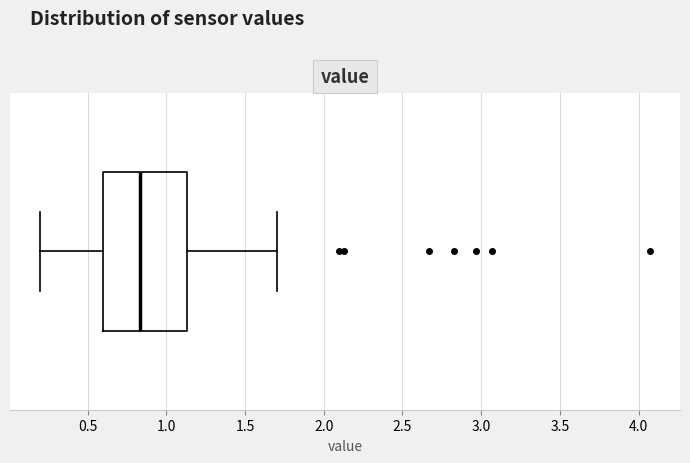

Read this box plot against the x-axis: the position of the median line, the range covered by the box, and the ends of both whiskers. The values are not printed on the chart, so give them approximately, as read against the axis.

median 0.85, box 0.60 to 1.15, whiskers 0.20 to 1.70